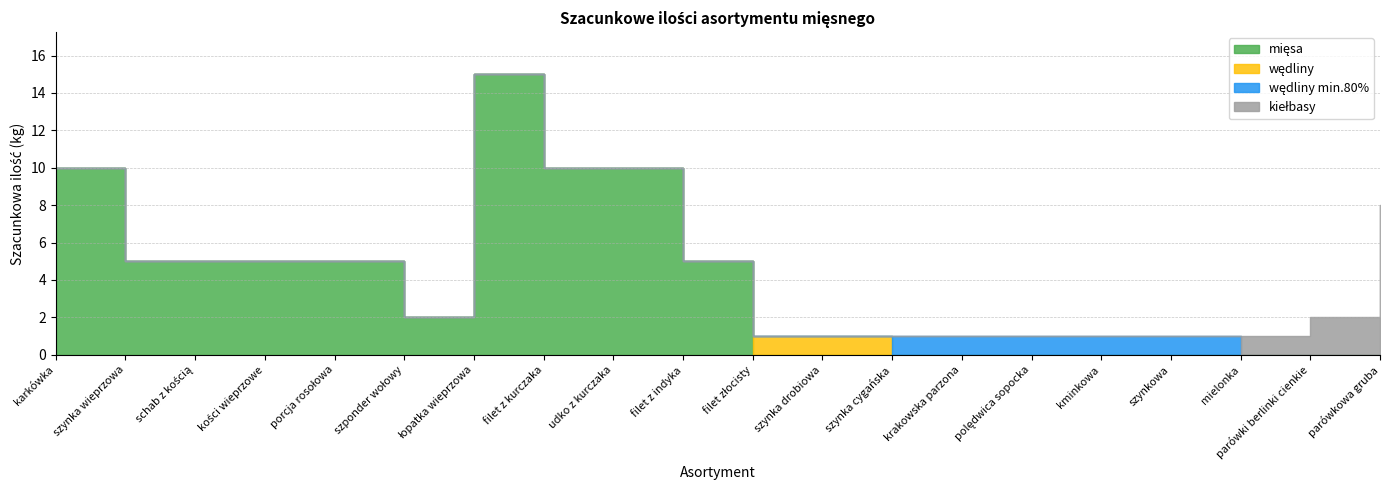

Reading left to right, extract all data points from this chart.

mięsa: karkówka=10	szynka wieprzowa=5	schab z kością=5	kości wieprzowe=5	porcja rosołowa=5	szponder wołowy=2	łopatka wieprzowa=15	filet z kurczaka=10	udko z kurczaka=10	filet z indyka=5	filet złocisty=0	szynka drobiowa=0	szynka cygańska=0	krakowska parzona=0	polędwica sopocka=0	kminkowa=0	szynkowa=0	mielonka=0	parówki berlinki cienkie=0	parówkowa gruba=0
wędliny: karkówka=0	szynka wieprzowa=0	schab z kością=0	kości wieprzowe=0	porcja rosołowa=0	szponder wołowy=0	łopatka wieprzowa=0	filet z kurczaka=0	udko z kurczaka=0	filet z indyka=0	filet złocisty=1	szynka drobiowa=1	szynka cygańska=0	krakowska parzona=0	polędwica sopocka=0	kminkowa=0	szynkowa=0	mielonka=0	parówki berlinki cienkie=0	parówkowa gruba=0
wędliny min.80%: karkówka=0	szynka wieprzowa=0	schab z kością=0	kości wieprzowe=0	porcja rosołowa=0	szponder wołowy=0	łopatka wieprzowa=0	filet z kurczaka=0	udko z kurczaka=0	filet z indyka=0	filet złocisty=0	szynka drobiowa=0	szynka cygańska=1	krakowska parzona=1	polędwica sopocka=1	kminkowa=1	szynkowa=1	mielonka=0	parówki berlinki cienkie=0	parówkowa gruba=0
kiełbasy: karkówka=0	szynka wieprzowa=0	schab z kością=0	kości wieprzowe=0	porcja rosołowa=0	szponder wołowy=0	łopatka wieprzowa=0	filet z kurczaka=0	udko z kurczaka=0	filet z indyka=0	filet złocisty=0	szynka drobiowa=0	szynka cygańska=0	krakowska parzona=0	polędwica sopocka=0	kminkowa=0	szynkowa=0	mielonka=1	parówki berlinki cienkie=2	parówkowa gruba=8